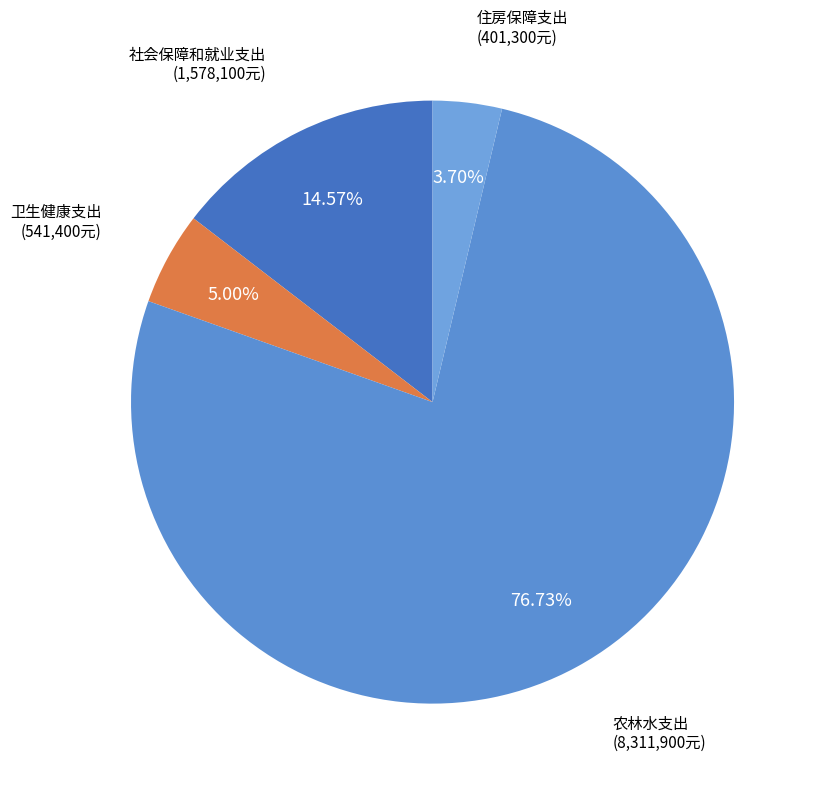

How many slices are in this pie chart?

4